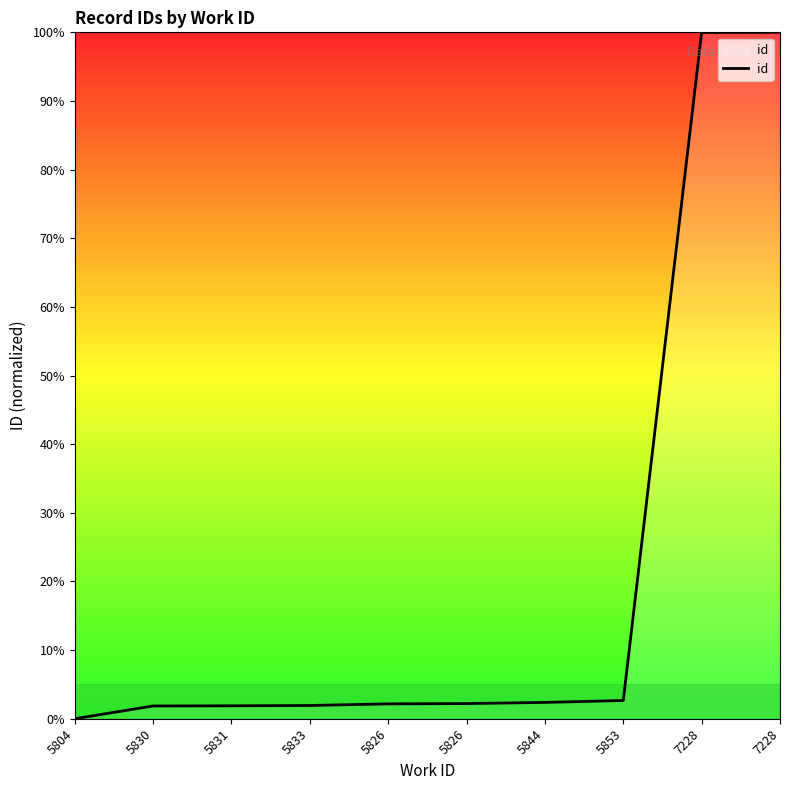

List the labels in order of value, smallest first.

5804, 5830, 5831, 5833, 5826, 5826, 5844, 5853, 7228, 7228